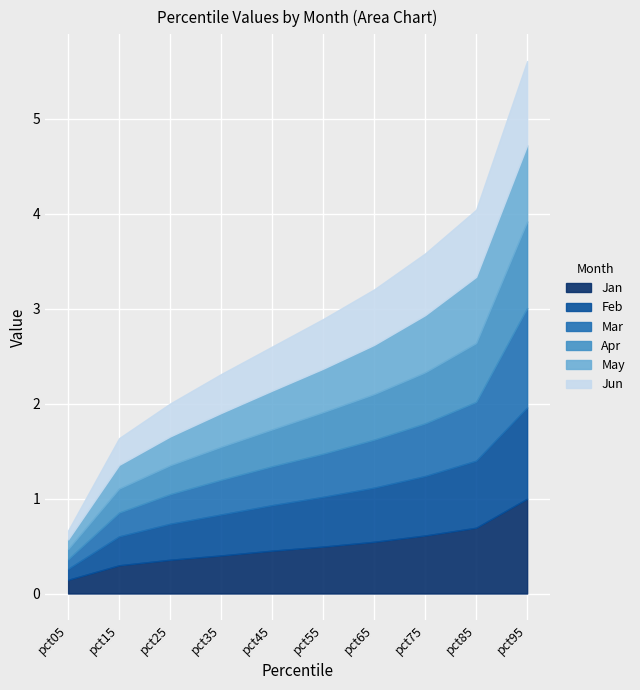

The value of Apr at pct75 is 0.3. True or false?

False